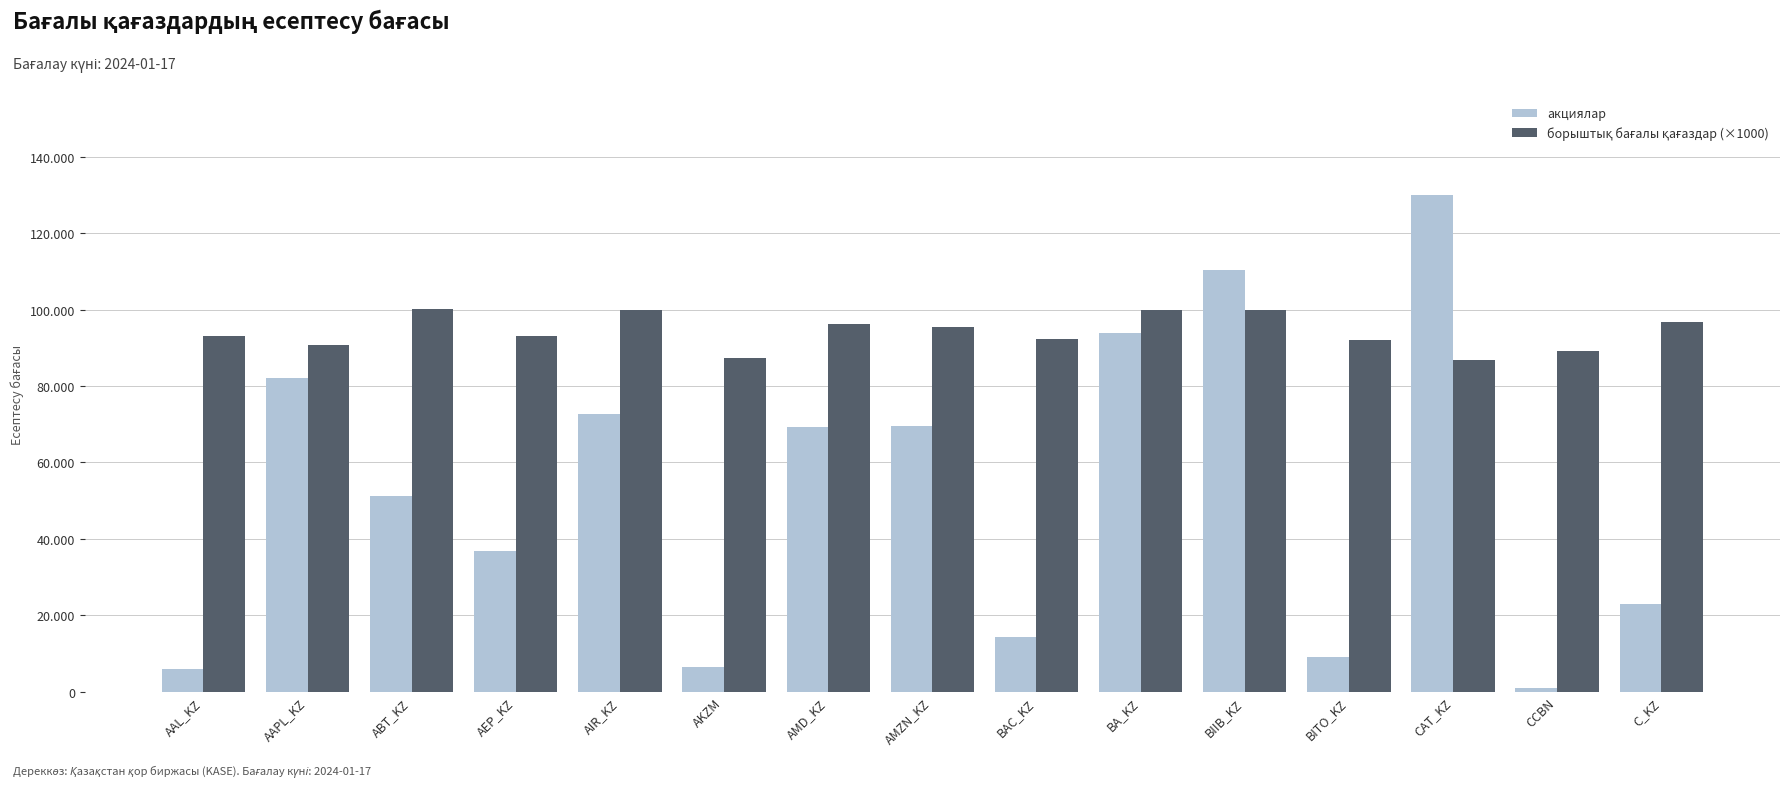

The value of акциялар at AMD_KZ is 28723.9. True or false?

False